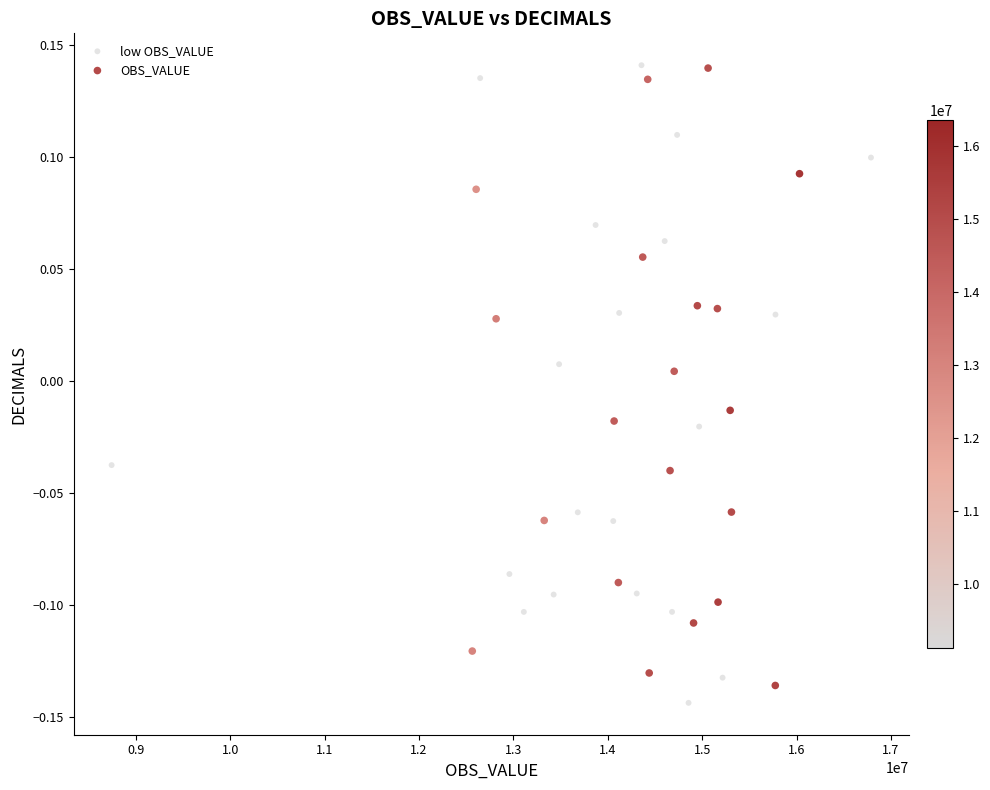

What are all the series names shown in the legend?

low OBS_VALUE, OBS_VALUE